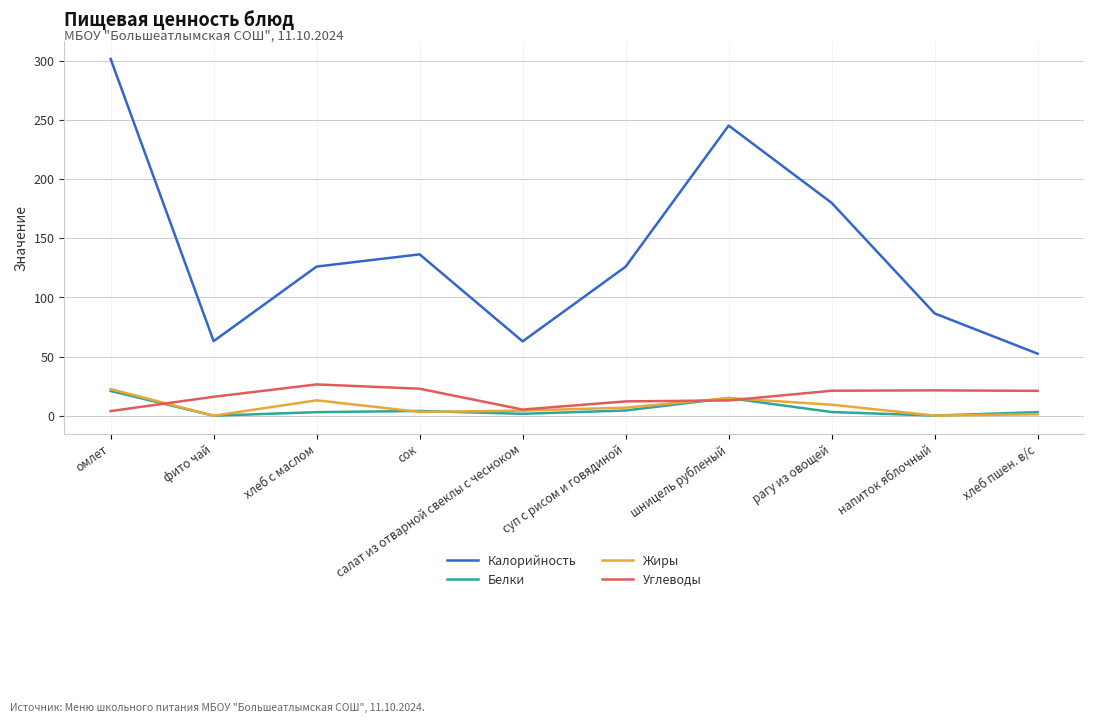

What is the sum of the Жиры values at сок and хлеб пшен. в/с?

4.4